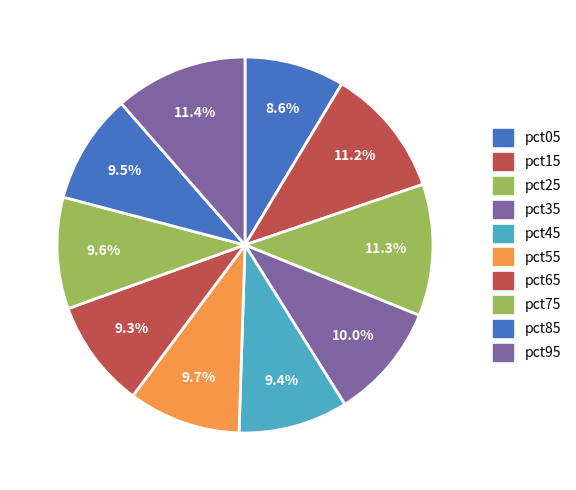

Which has a higher value, pct85 or pct65?

pct85